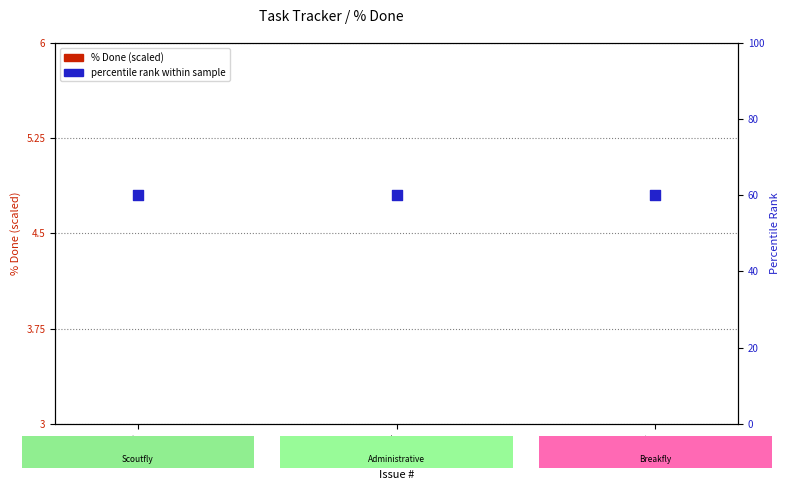

What are all the series names shown in the legend?

% Done (scaled), percentile rank within sample